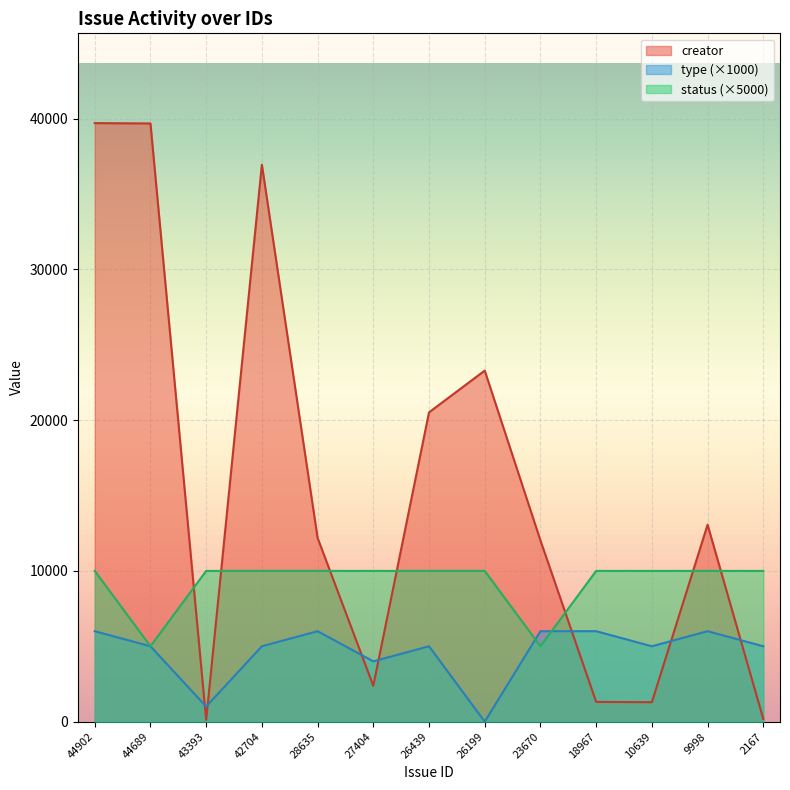

What is the sum of all creator values?

202691